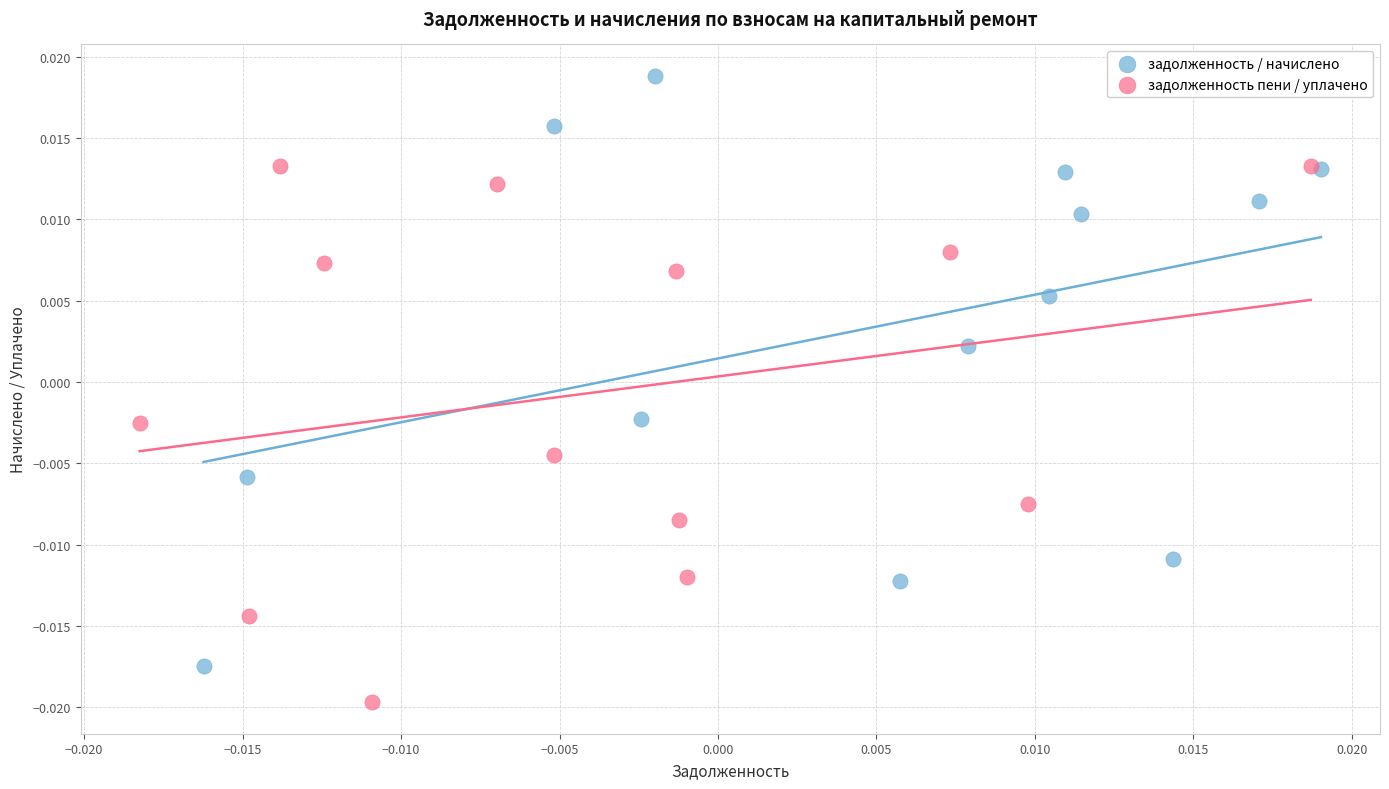

Which series contains the lowest Y value?

задолженность пени / уплачено